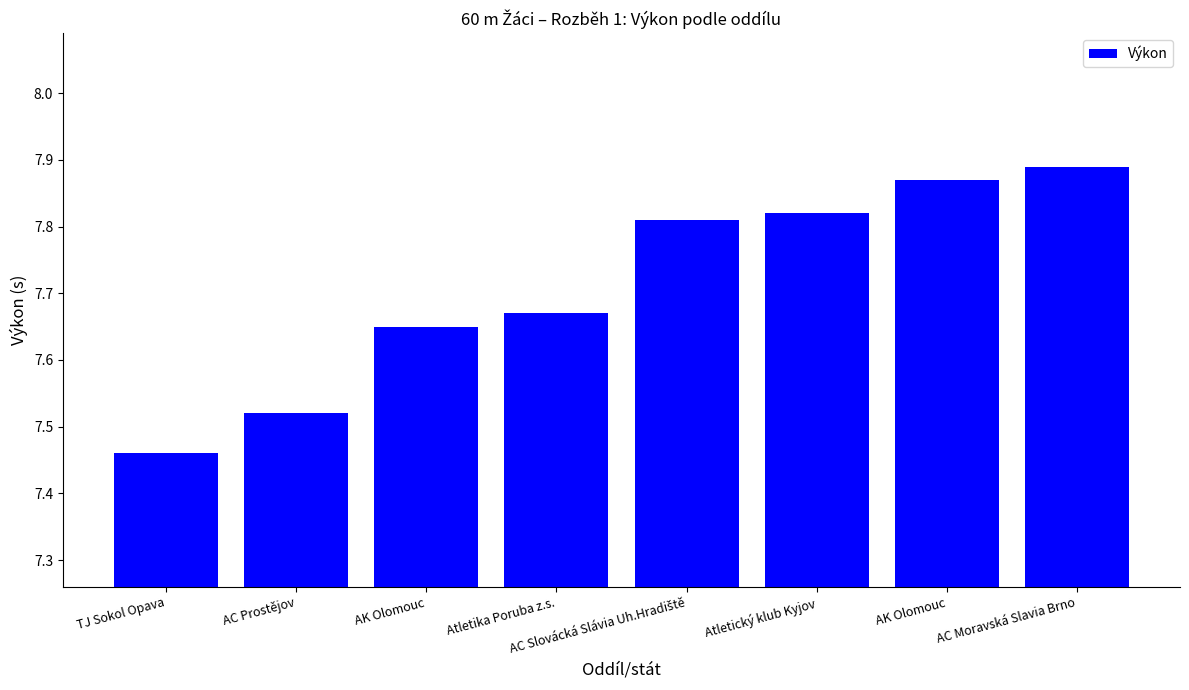

List the labels in order of value, smallest first.

TJ Sokol Opava, AC Prostějov, AK Olomouc, Atletika Poruba z.s., AC Slovácká Slávia Uh.Hradiště, Atletický klub Kyjov, AK Olomouc, AC Moravská Slavia Brno